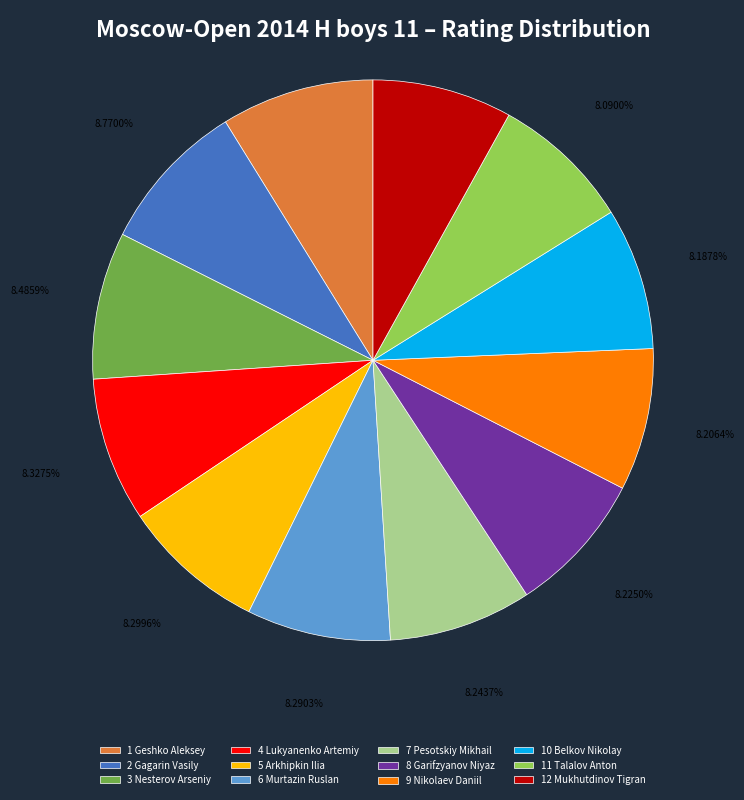

Between 11 Talalov Anton and 1 Geshko Aleksey, which is larger?

1 Geshko Aleksey